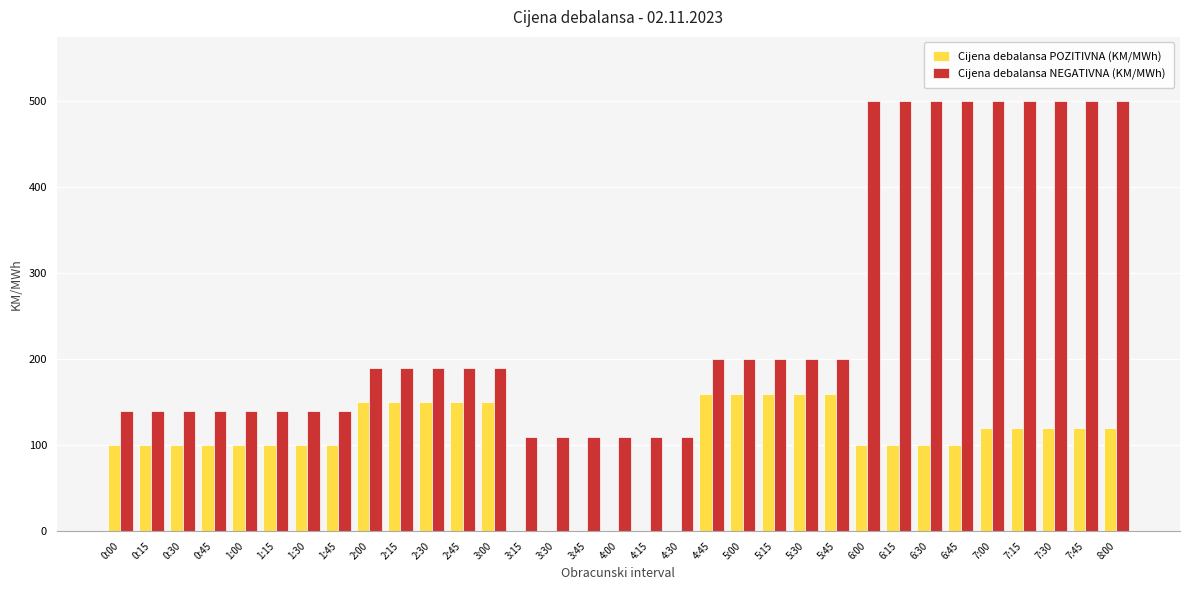

Is the value of Cijena debalansa POZITIVNA (KM/MWh) at 5:15 greater than the value of Cijena debalansa NEGATIVNA (KM/MWh) at 4:15?

Yes